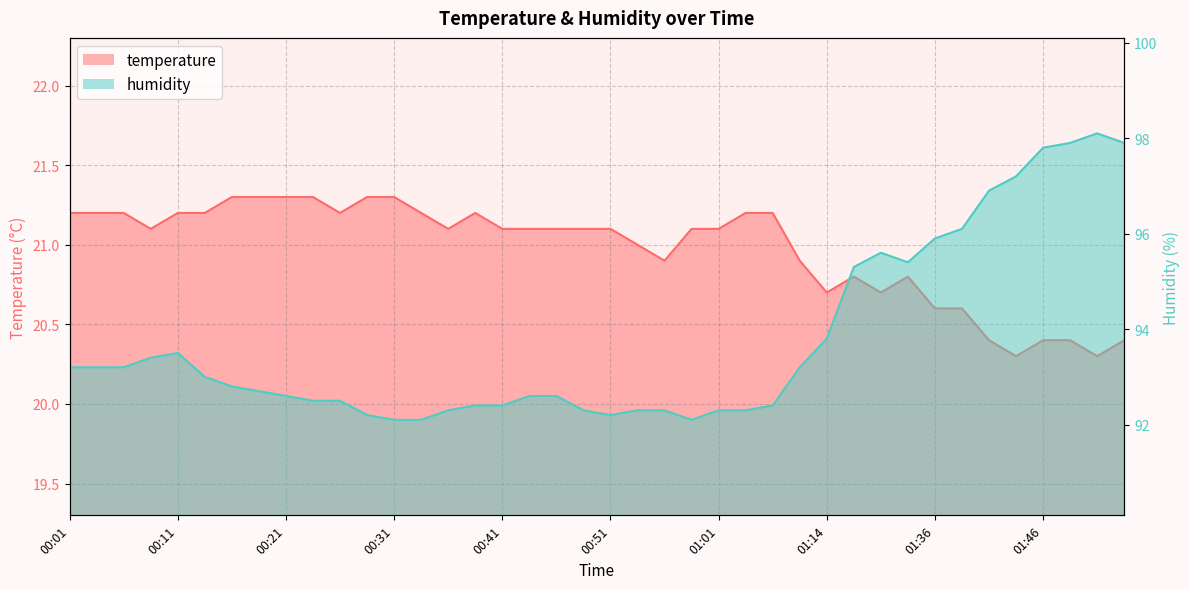

At which category does the chart reach its peak across all series?

01:51